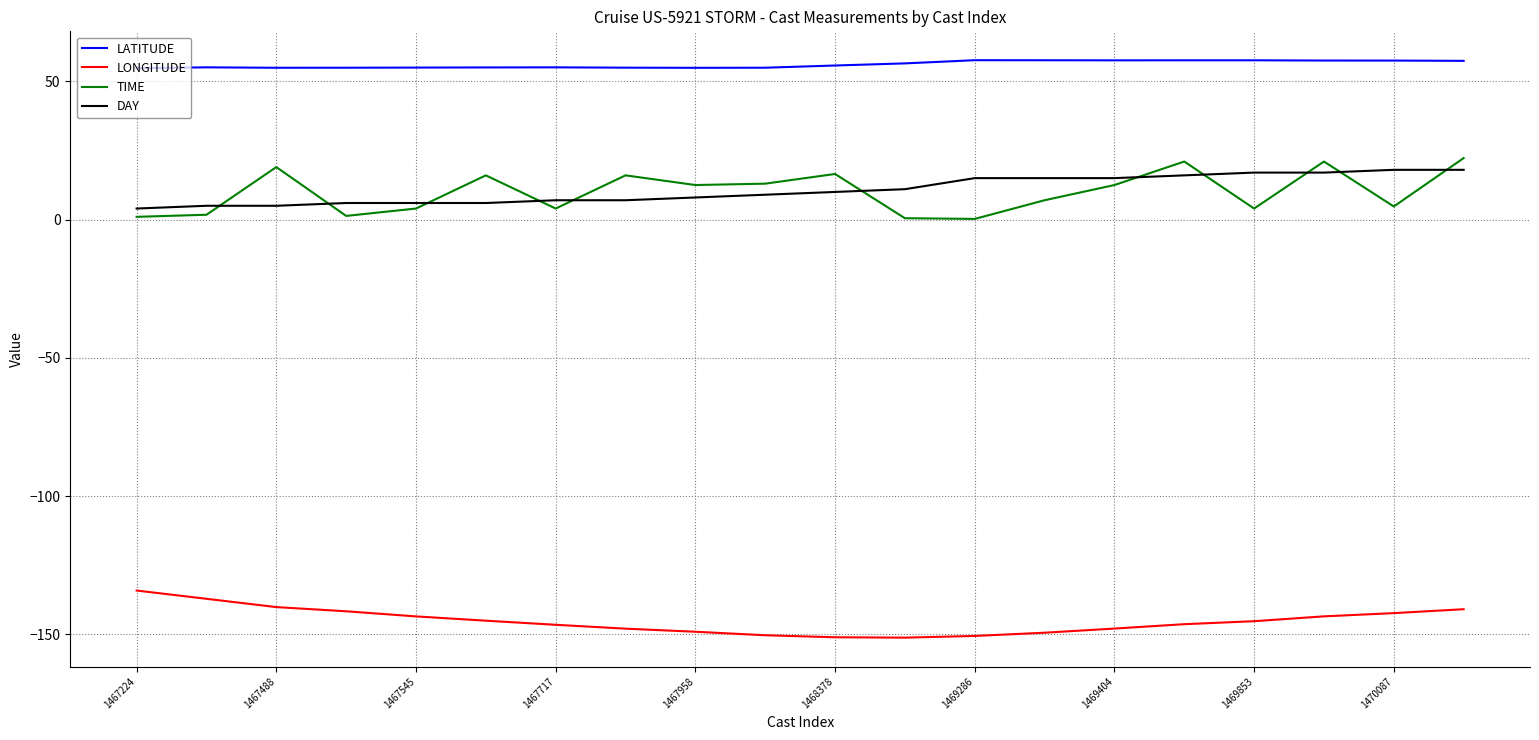

Which series has the largest range (max minus min)?

TIME